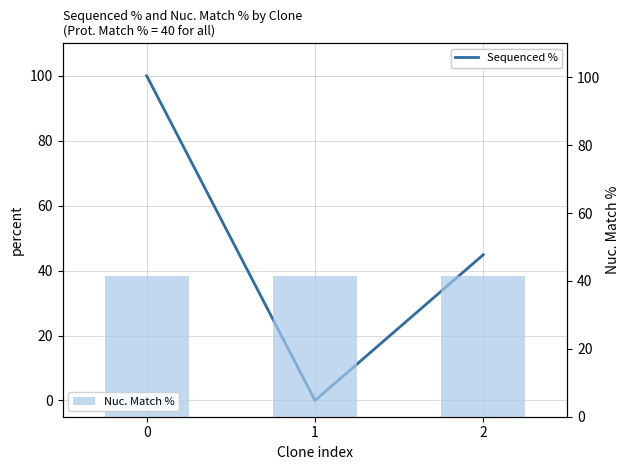

List the series in order of their peak value, highest first.

Sequenced %, Nuc. Match %